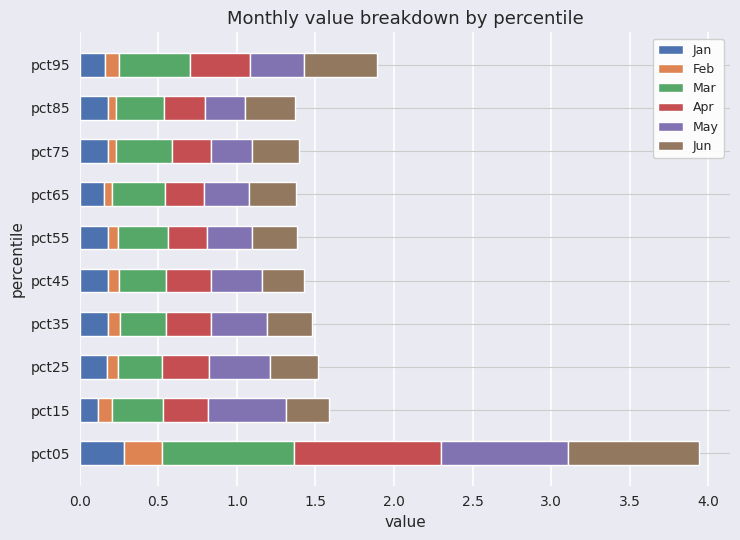

At which category is the sum across all series the highest?

pct05